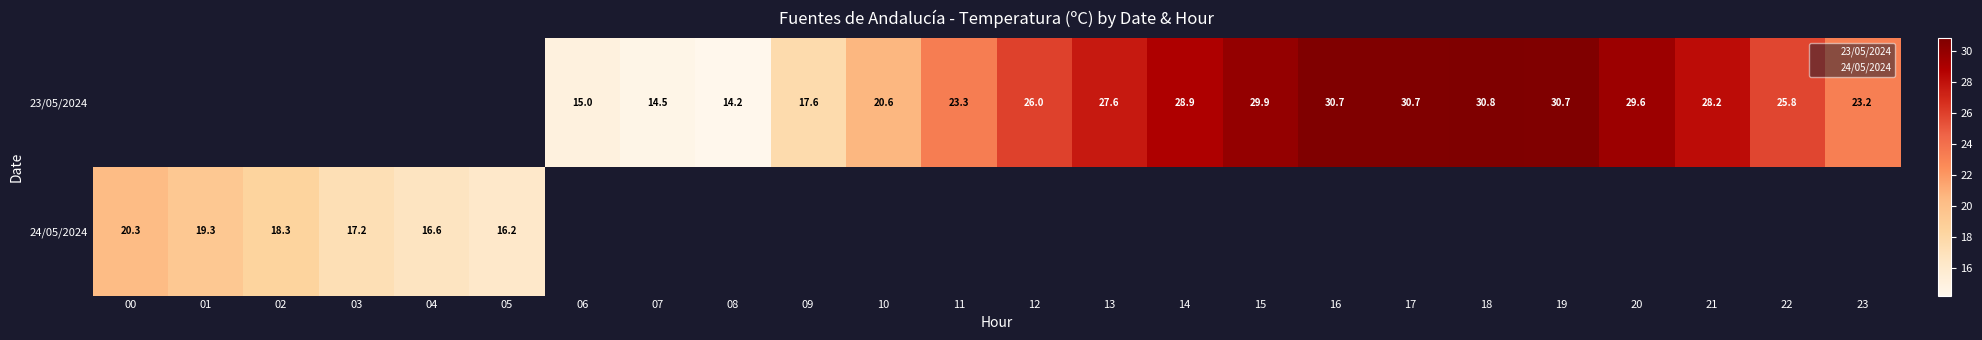

Rank the series by their average value, from highest to lowest.

23/05/2024, 24/05/2024